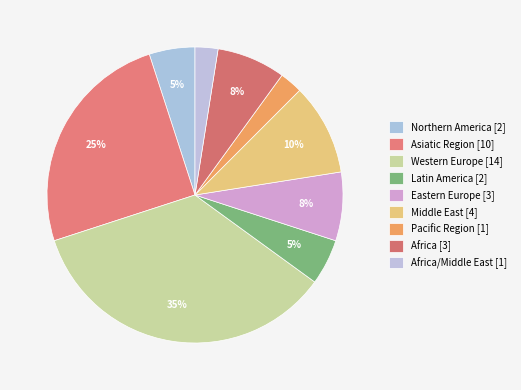

To the nearest percent, what is the average slice percentage?

11%